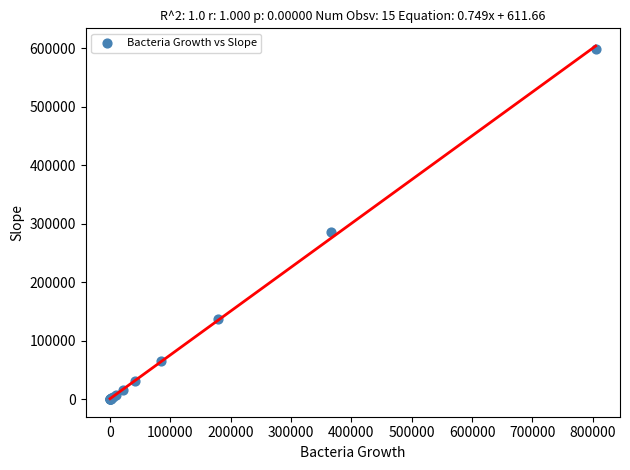

What Y value in the scatter plot is closest to 299230?

285896.3